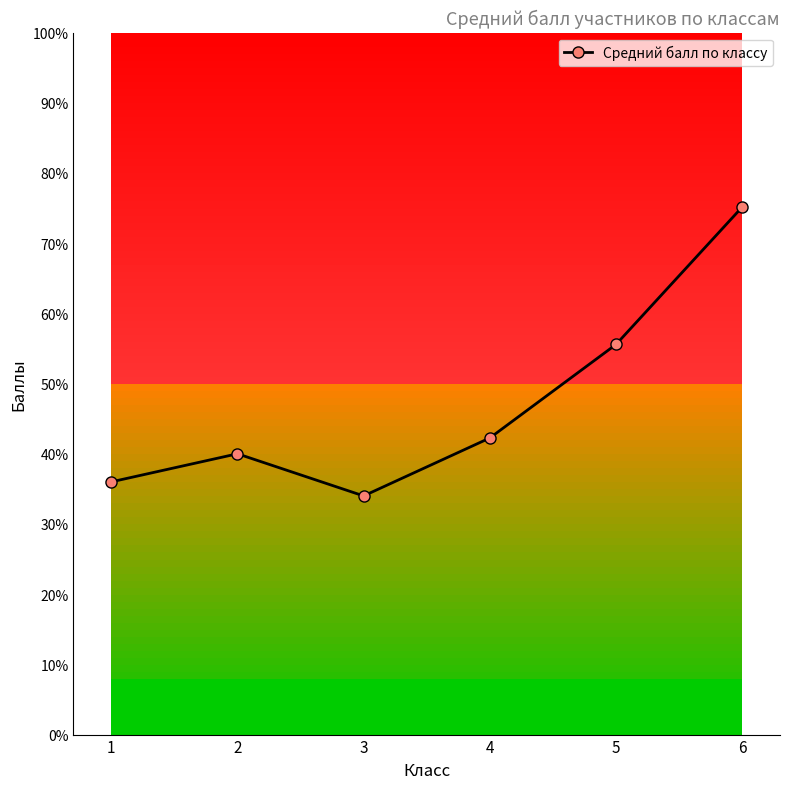

Does the chart display data point markers on the line(s)?

Yes